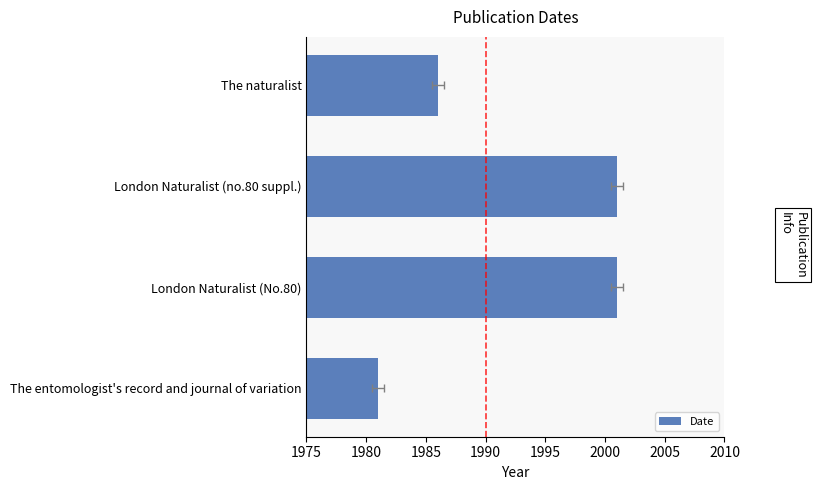

What is the average value?

1992